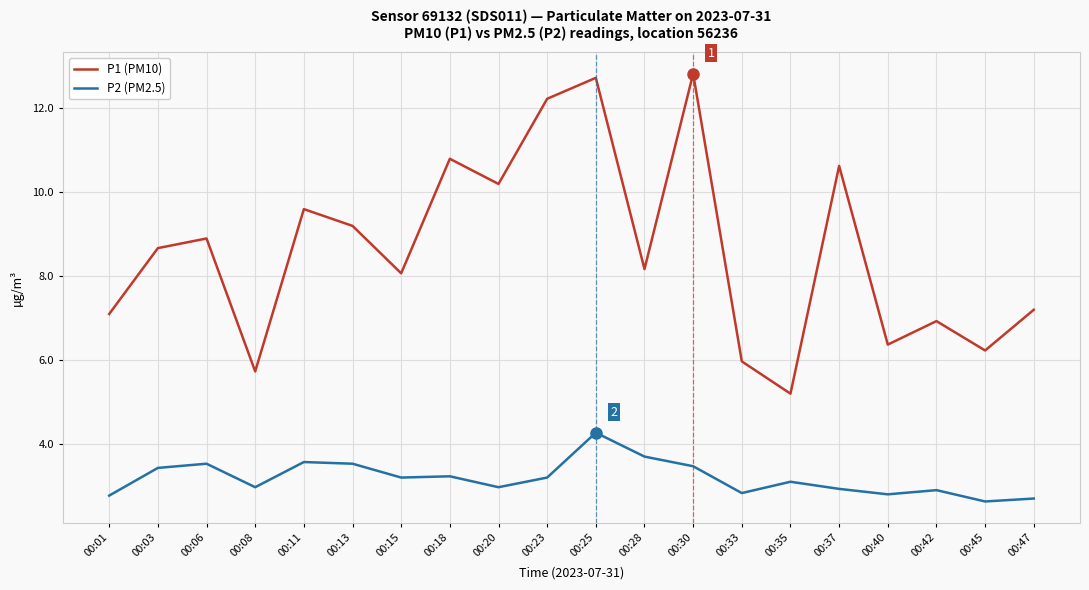

Which series has the largest range (max minus min)?

P1 (PM10)